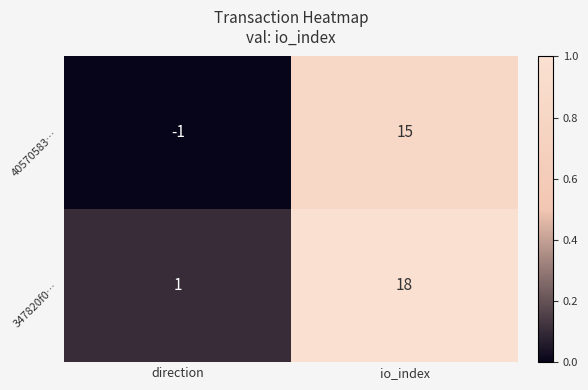

Reading left to right, extract all data points from this chart.

40570583…: -1	15
347820f0…: 1	18